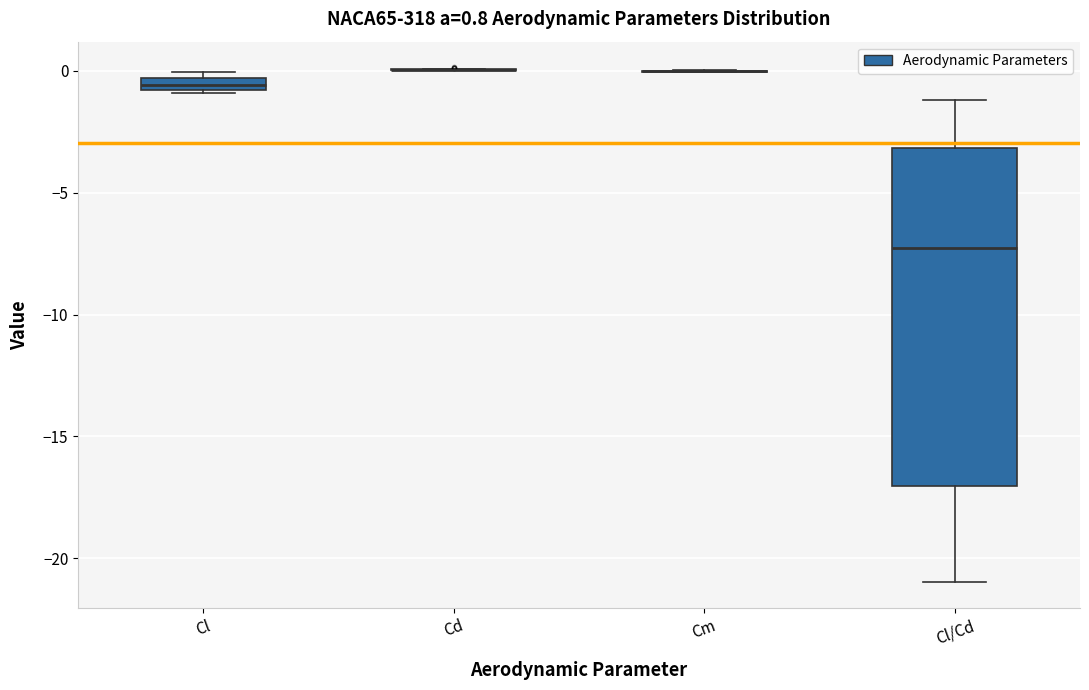

Which box is the tallest, from its lower edge to its upper edge?

Cl/Cd